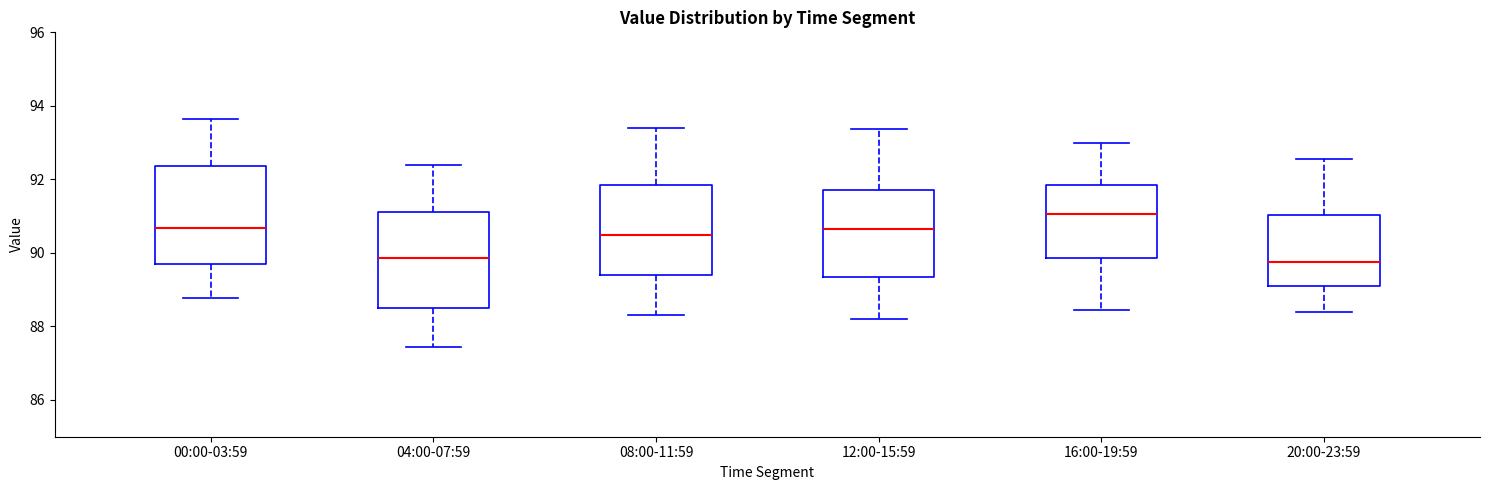

Reading left to right, transcribe this box plot: for each box, give where its median line is, the range the box spans, and where its two whiskers end, as read against the y-axis. The values are not printed on the chart, so give them approximately, as read against the axis.

00:00-03:59: median 90.6, box 89.8 to 92.4, whiskers 88.8 to 93.6
04:00-07:59: median 89.8, box 88.6 to 91.2, whiskers 87.4 to 92.4
08:00-11:59: median 90.6, box 89.4 to 91.8, whiskers 88.4 to 93.4
12:00-15:59: median 90.6, box 89.4 to 91.8, whiskers 88.2 to 93.4
16:00-19:59: median 91.0, box 89.8 to 91.8, whiskers 88.4 to 93.0
20:00-23:59: median 89.8, box 89.0 to 91.0, whiskers 88.4 to 92.6